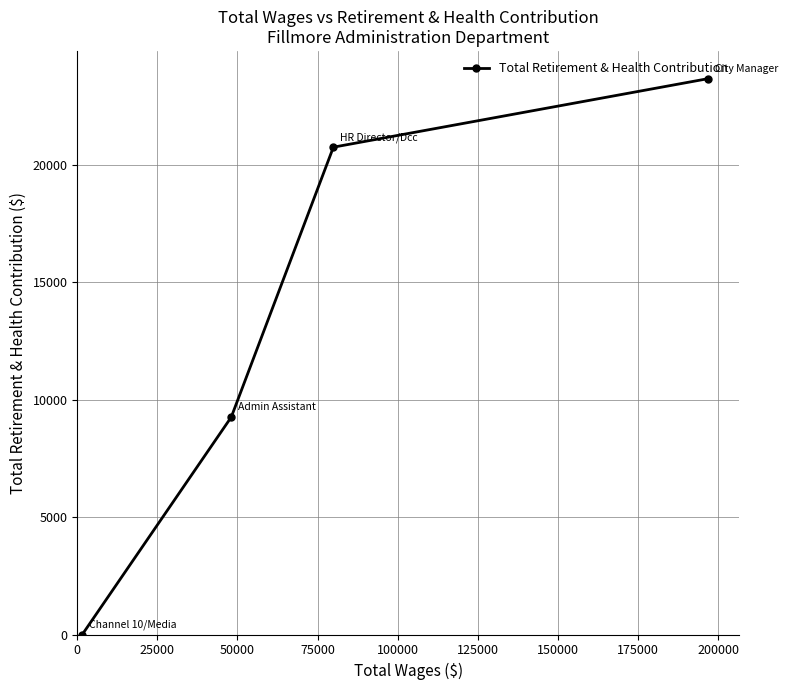

What is the maximum value shown in the chart?

23682